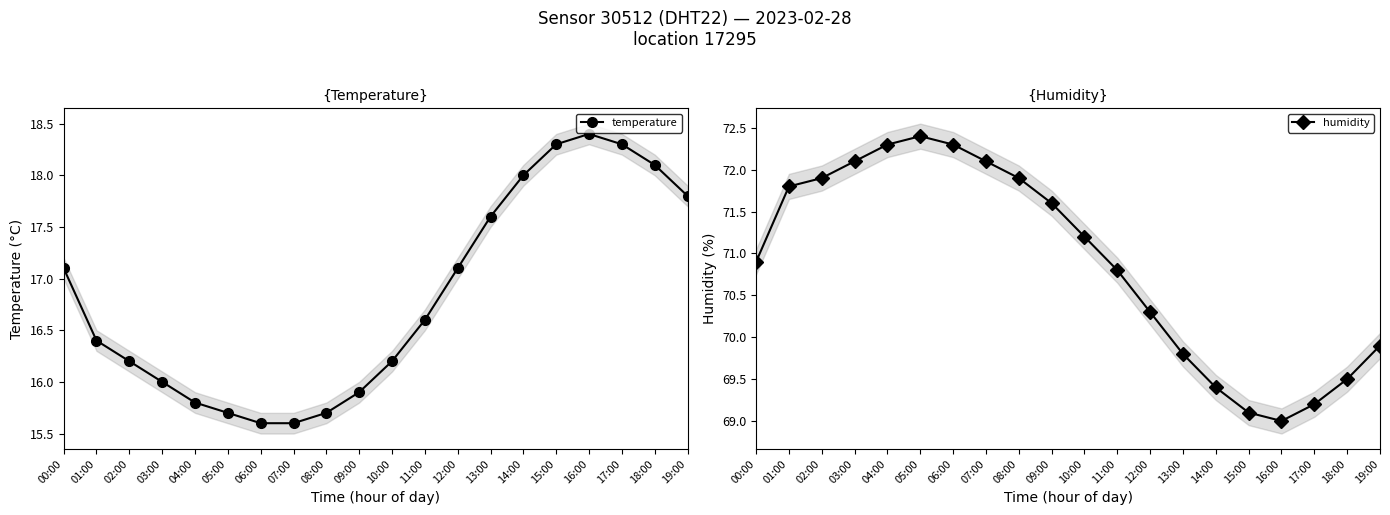

True or false: humidity and temperature cross at least once.

False